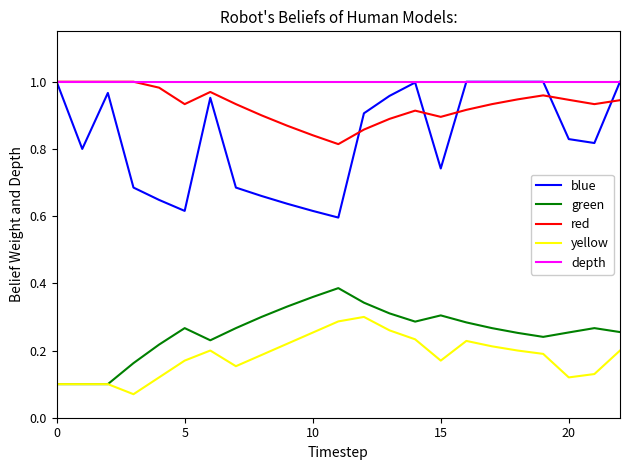

What is the sum of all green values?

5.9